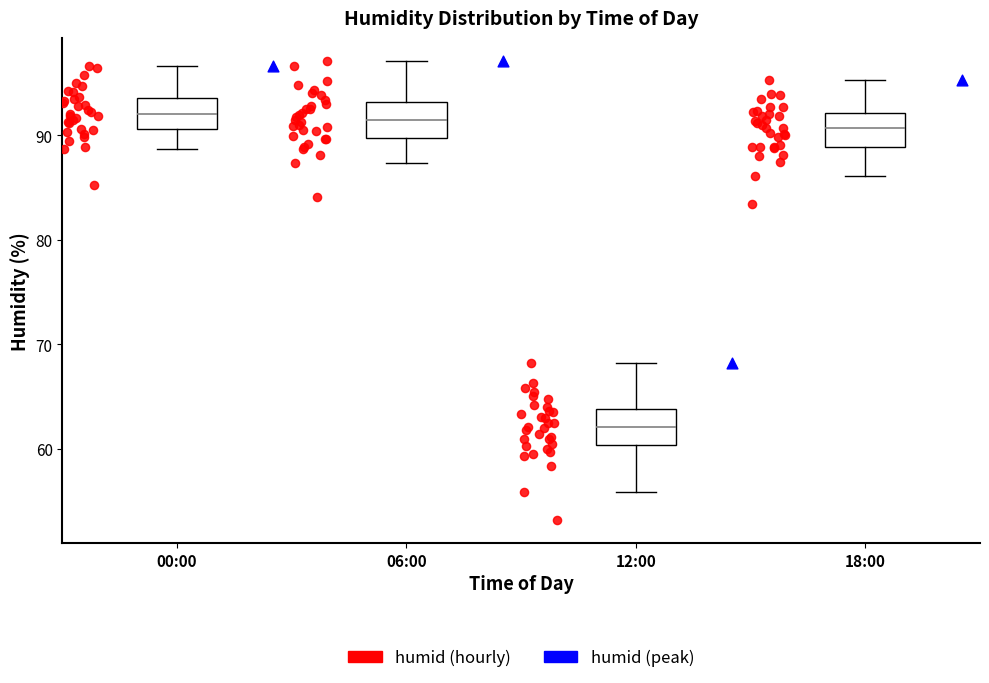

Reading left to right, transcribe this box plot: for each box, give where its median line is, the range the box spans, and where its two whiskers end, as read against the y-axis. The values are not printed on the chart, so give them approximately, as read against the axis.

00:00: median 92, box 91 to 94, whiskers 89 to 97
06:00: median 92, box 90 to 93, whiskers 87 to 97
12:00: median 62, box 60 to 64, whiskers 56 to 68
18:00: median 91, box 89 to 92, whiskers 86 to 95